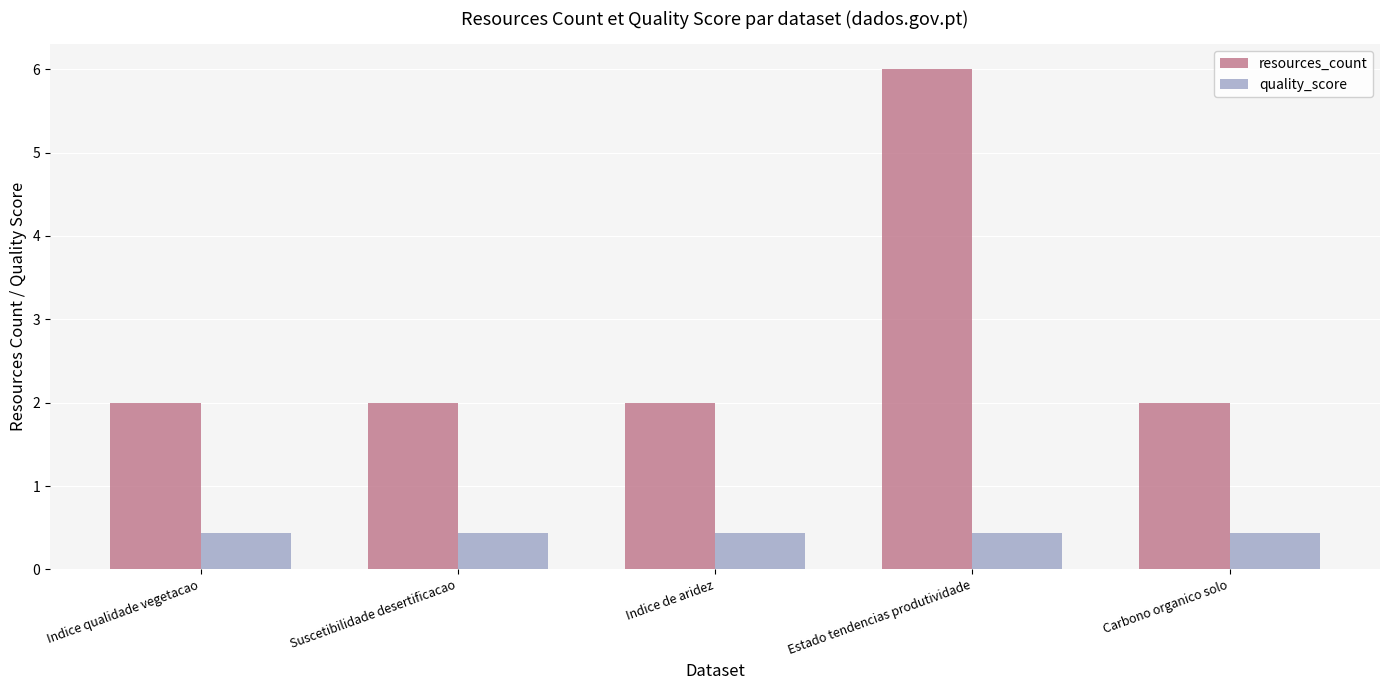

Read the resources_count value at Indice de aridez.

2.0